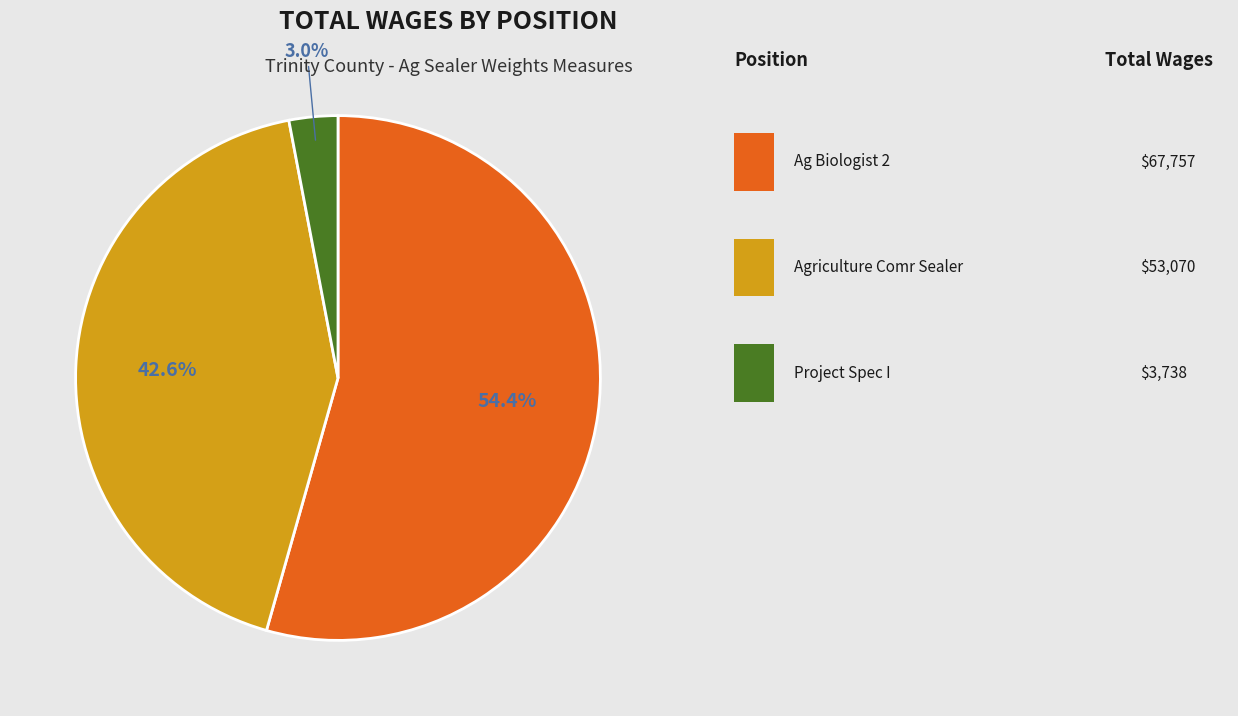

Is there a majority slice in this chart?

Yes